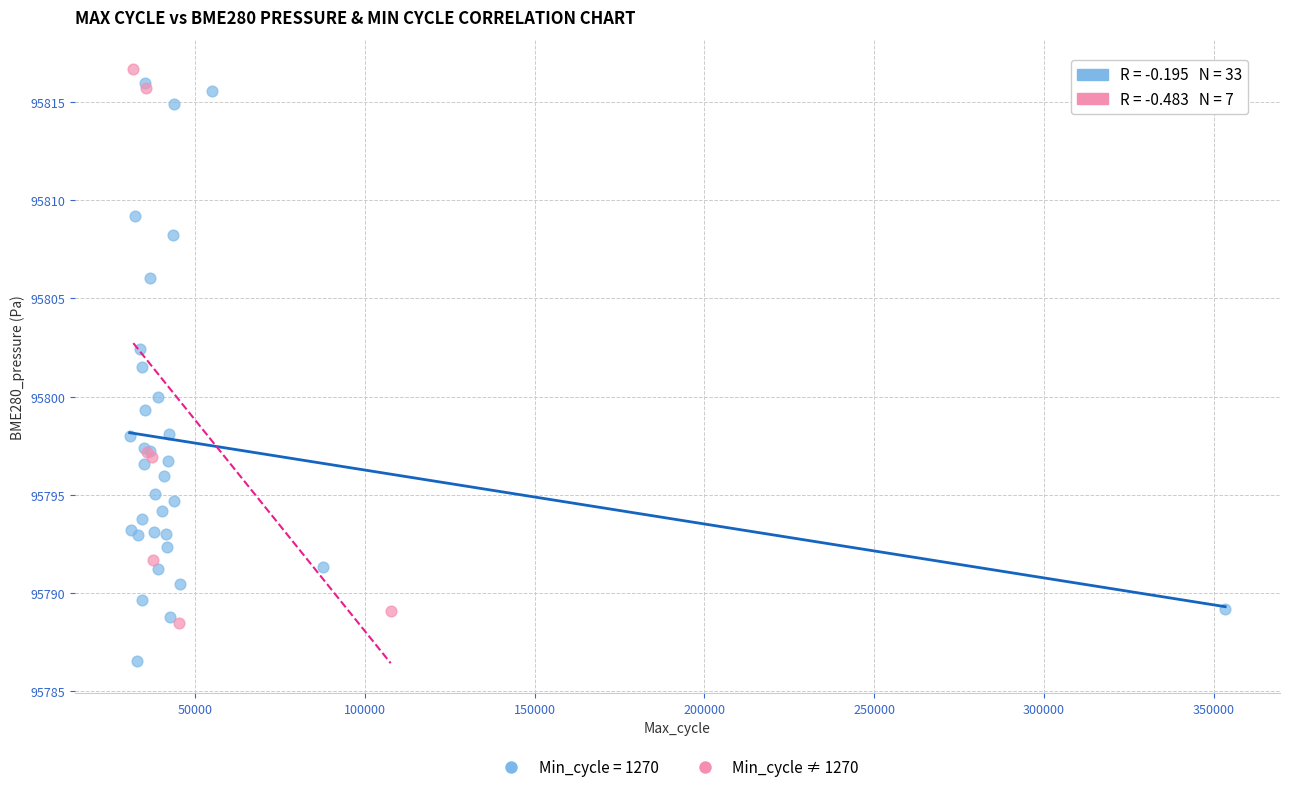

Which series reaches the minimum Y coordinate?

Min_cycle = 1270